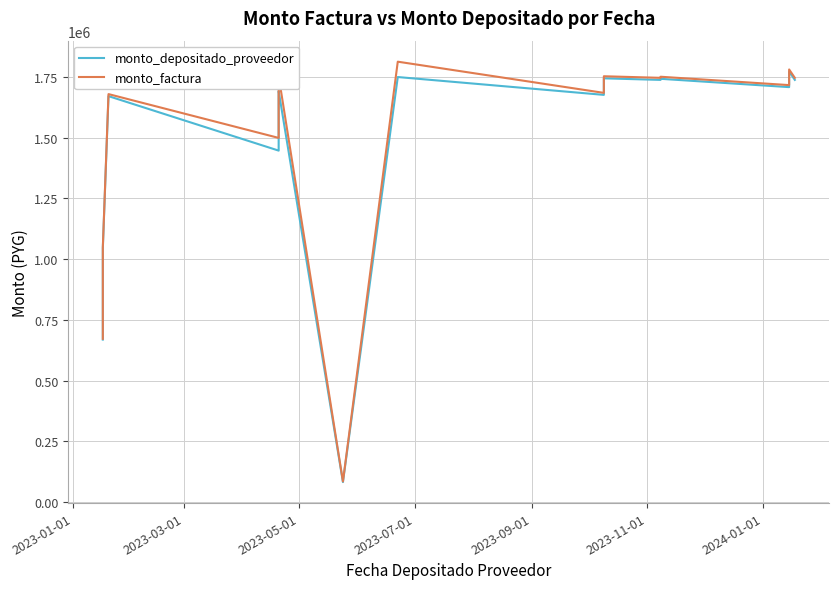

Rank the series at 2023-09-01 from highest to lowest value.

monto_factura, monto_depositado_proveedor